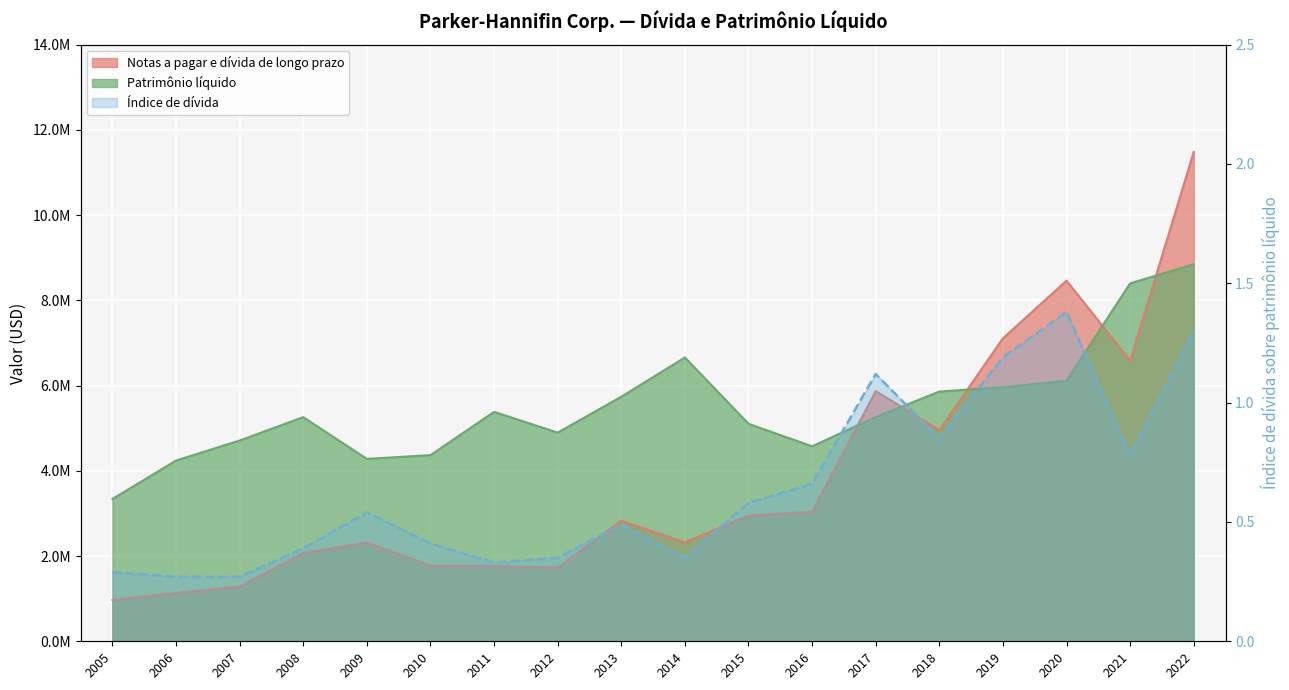

Where is the first local maximum for Índice de dívida?

2009